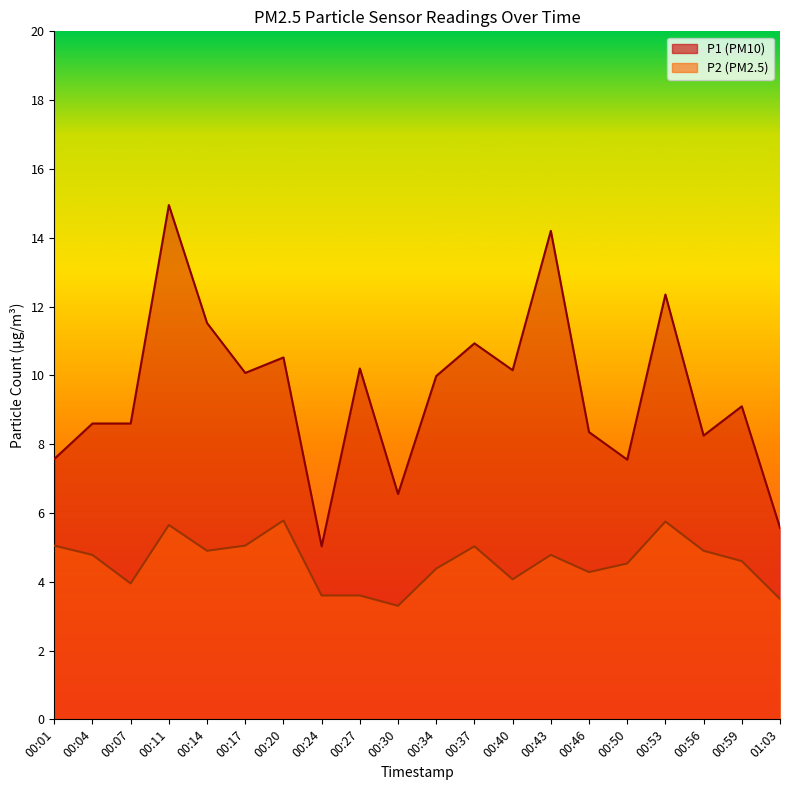

True or false: P1 and P2 cross at least once.

False